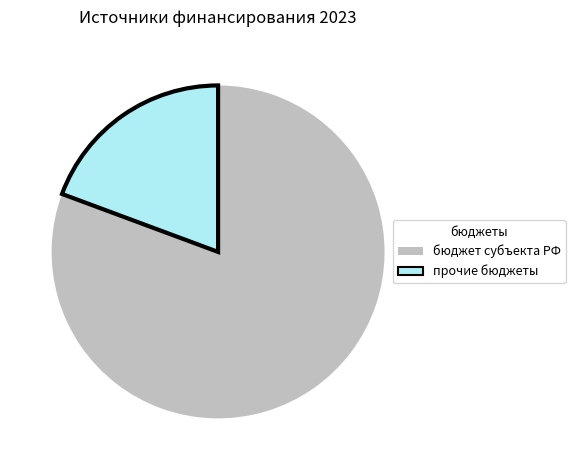

Is there any slice that represents more than half of the pie?

Yes